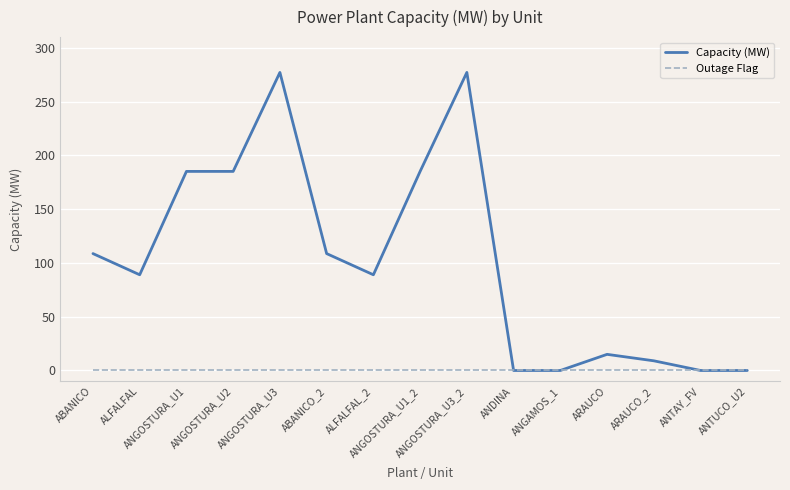

Which series has the largest range (max minus min)?

Capacity (MW)